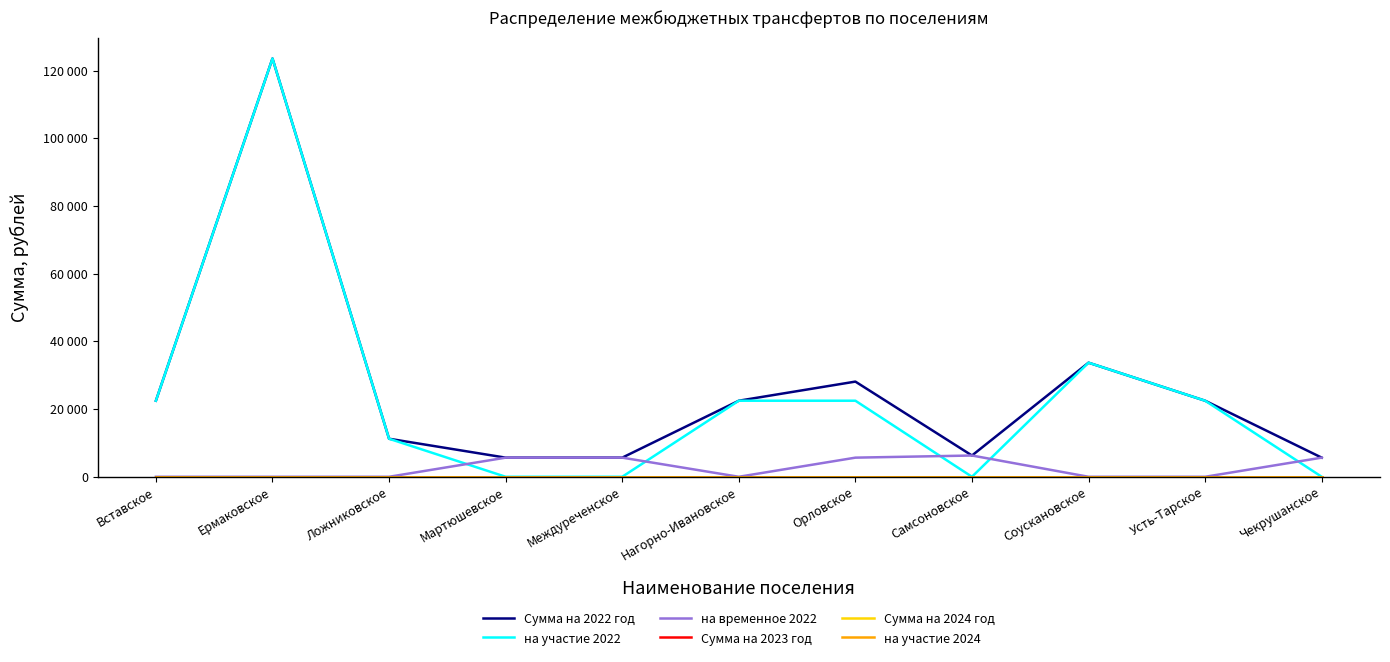

Does the chart display data point markers on the line(s)?

No